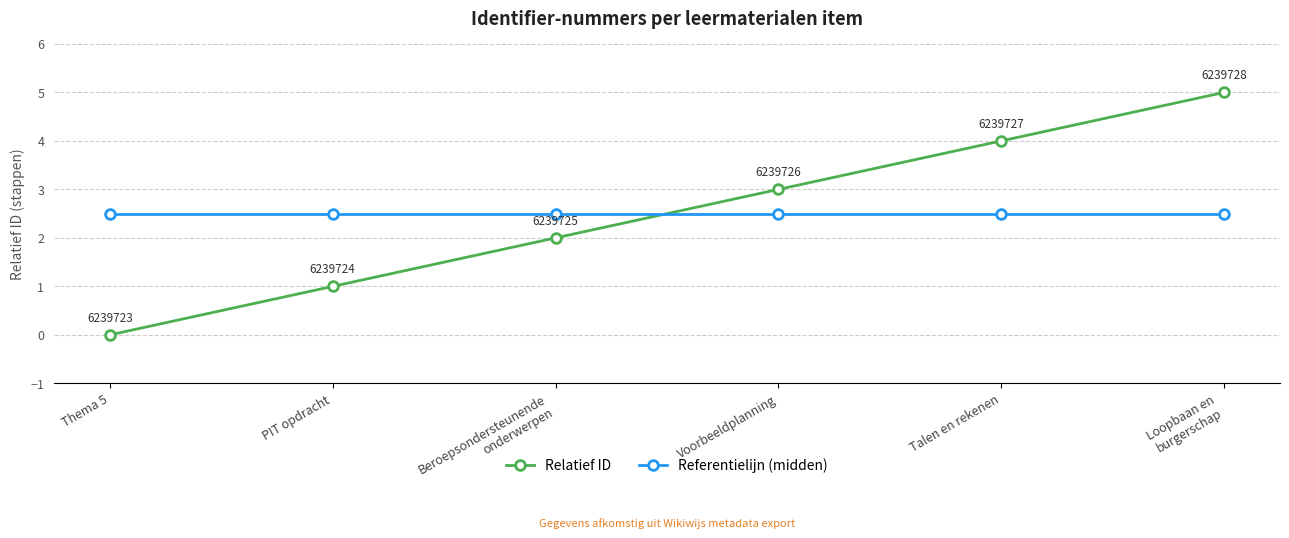

What position from the right is Talen en rekenen?

2